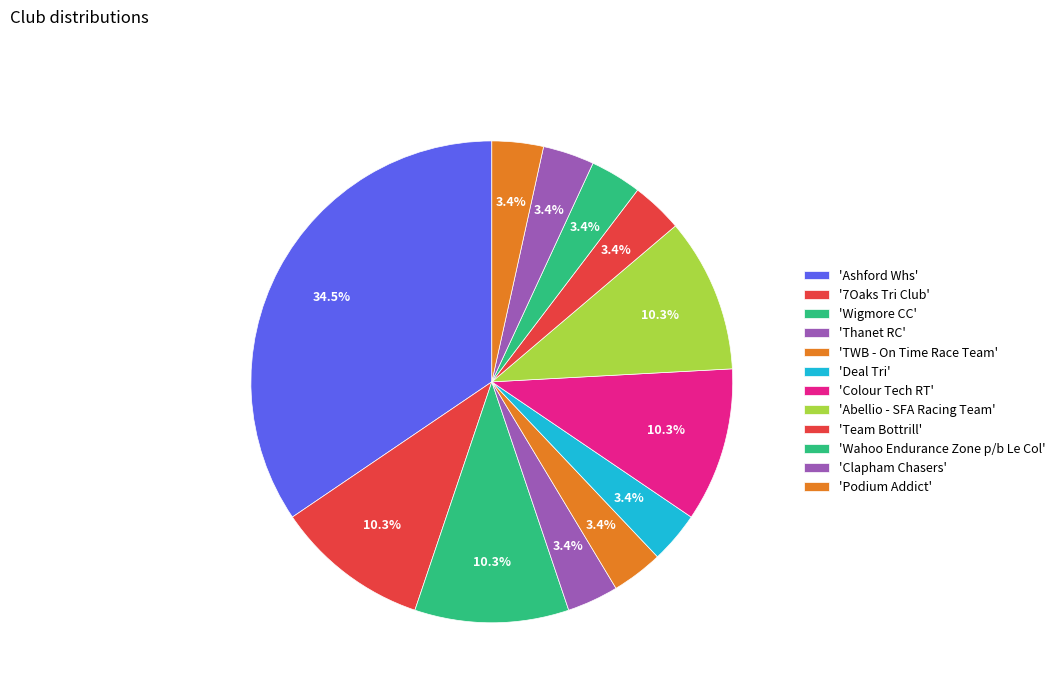

Which category has the smallest portion of the pie?

Thanet RC